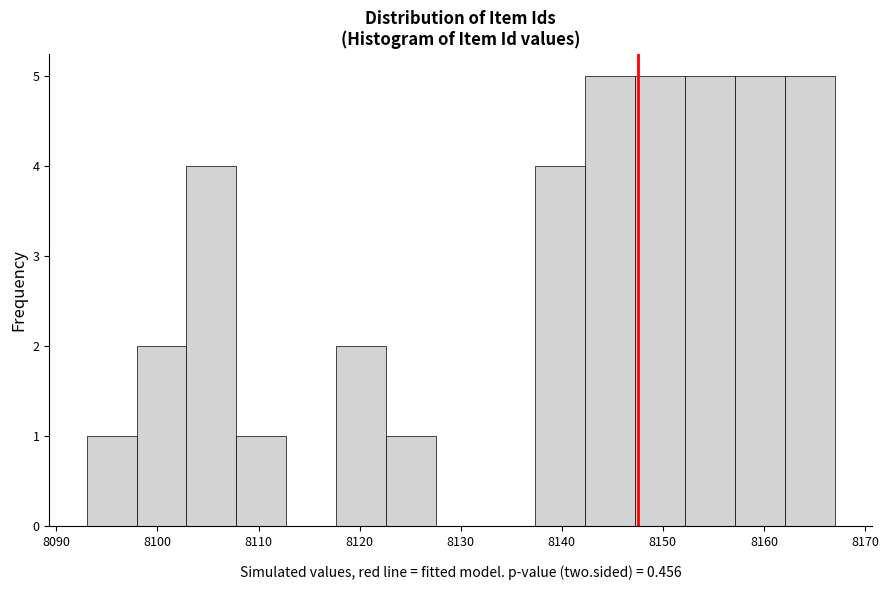

How tall is the bar that spans 8093 to 8098 on the x-axis? Neither the bar edges nor the heights are printed on the chart, so give them approximately, as read against the axes.

1